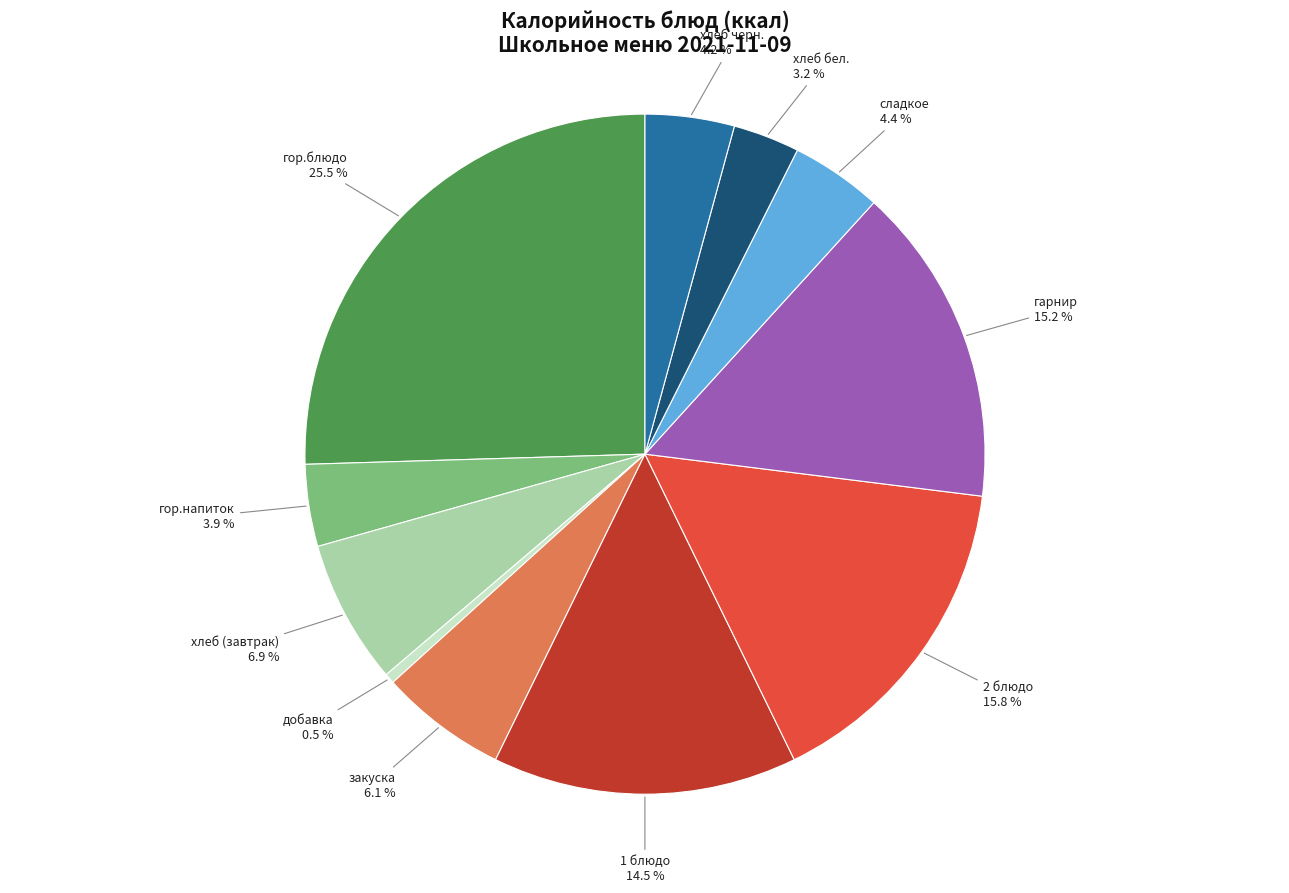

Does any single category account for the majority?

No